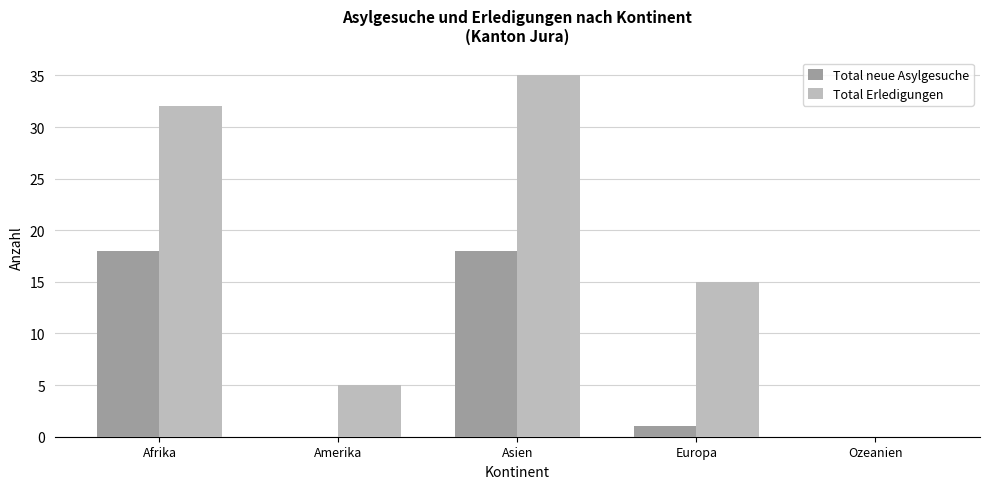

What is the spread (max minus min) of values at Afrika?

14